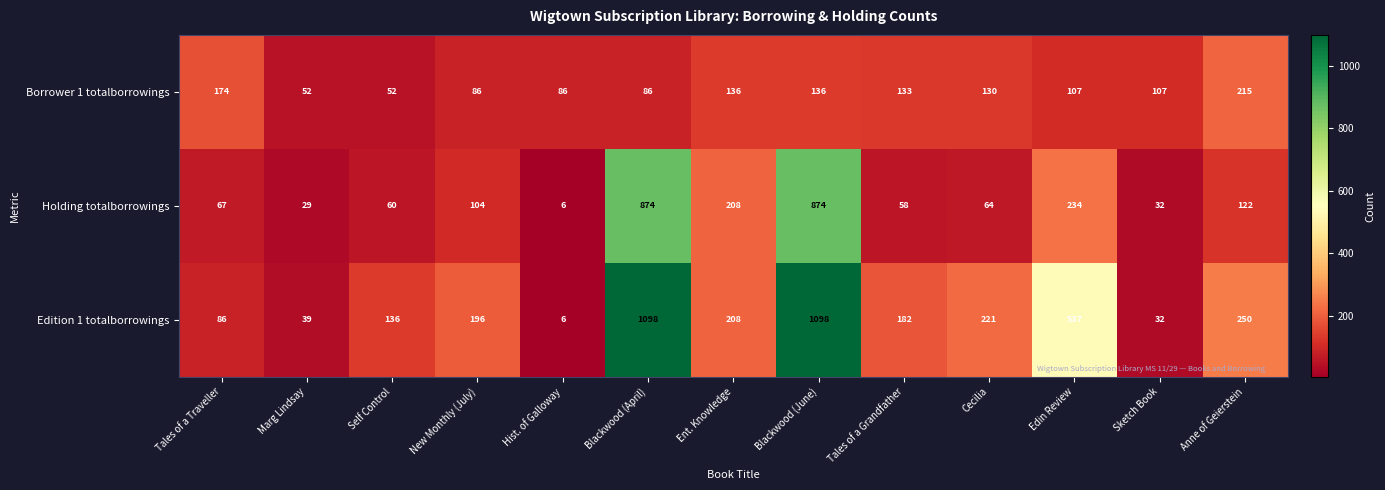

Is the value of Edition 1 totalborrowings at Hist. of Galloway greater than the value of Borrower 1 totalborrowings at Ent. Knowledge?

No